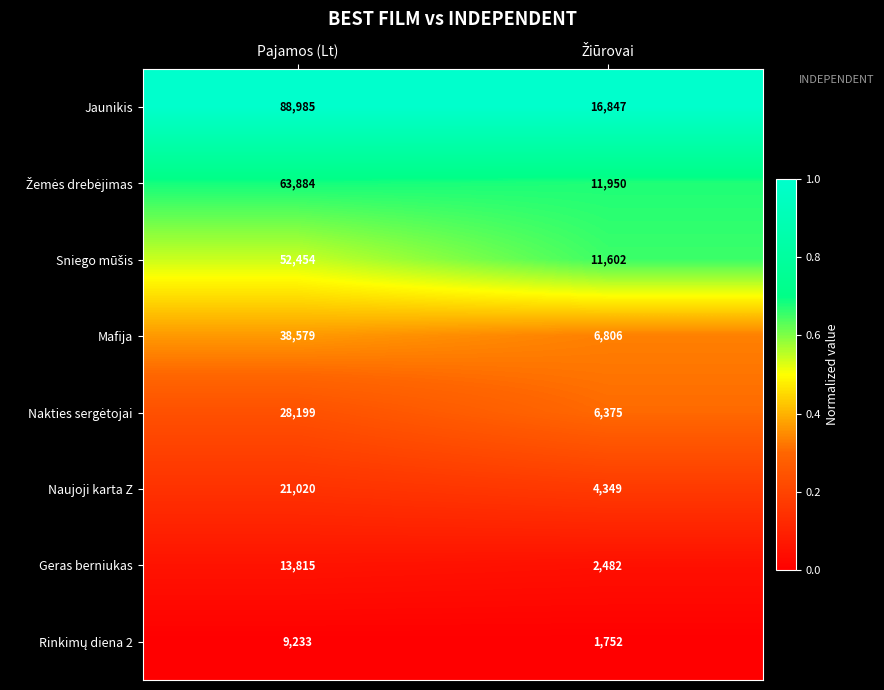

At which category does the chart reach its peak across all series?

Pajamos (Lt)